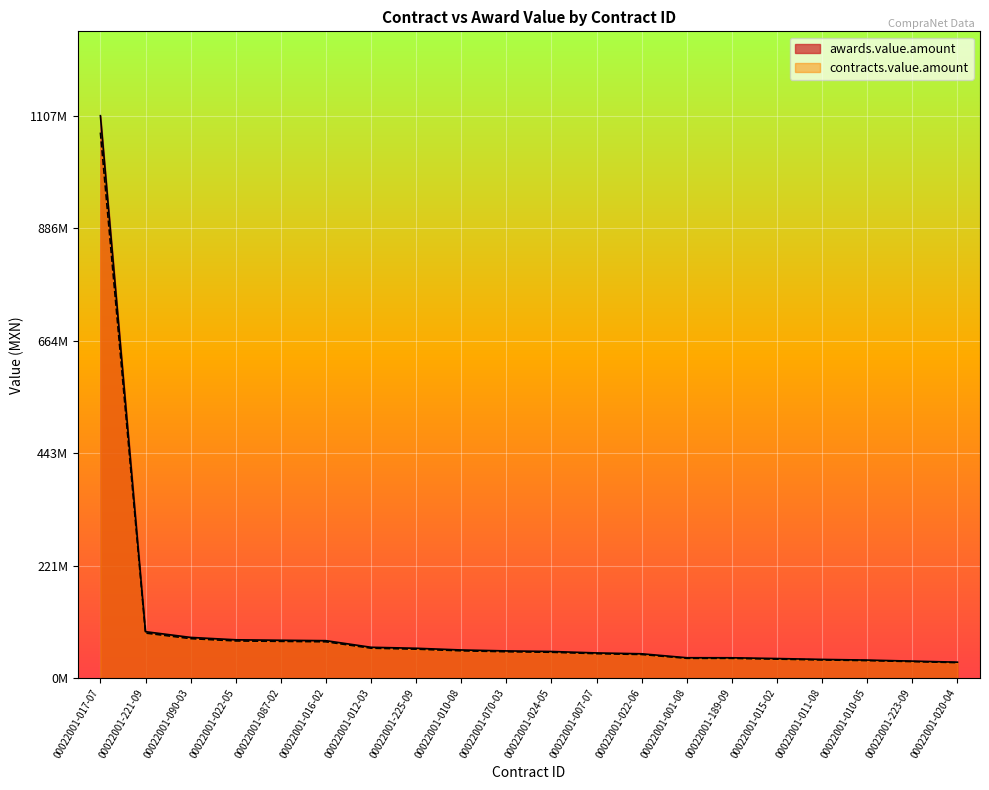

Reading left to right, list all the values displayed in this chart.

awards.value.amount: 1107459064.0	91532675.8	80258267.8	75581693.9	74675087.0	73842717.2	60839914.6	58888643.5	55531191.3	53679340.0	52547025.7	49699004.2	48022081.0	40247492.0	40173475.3	38664895.6	36964569.6	35622600.4	33608796.0	31511404.0
contracts.value.amount: 1074235292.1	88786695.5	77850519.8	73314243.1	72434834.4	71627435.7	59014717.2	57121984.1	53865255.6	52068959.8	50970614.9	48208034.1	46581418.6	39040067.2	38968271.1	37504948.8	35855632.5	34553922.3	32600532.1	30566061.9